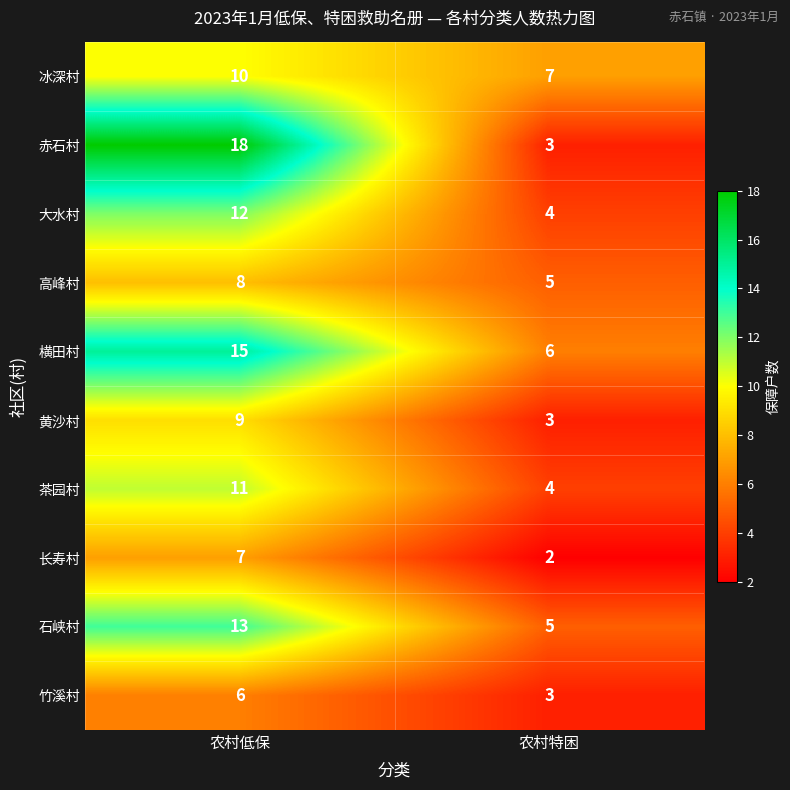

What is the spread (max minus min) of values at 农村低保?

12